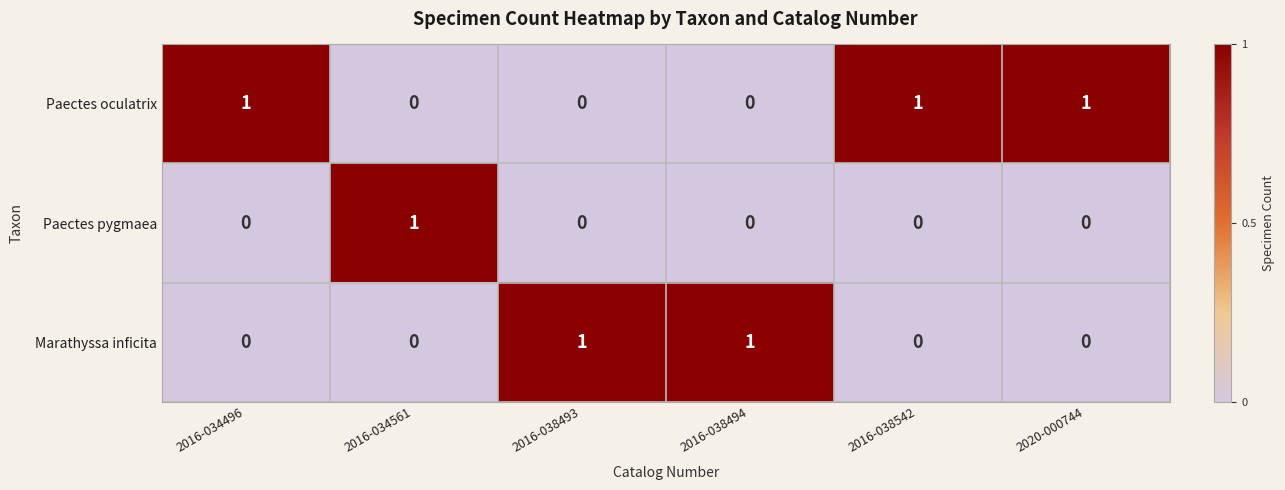

The Paectes oculatrix series shows 1 at 2016-038542. True or false?

True